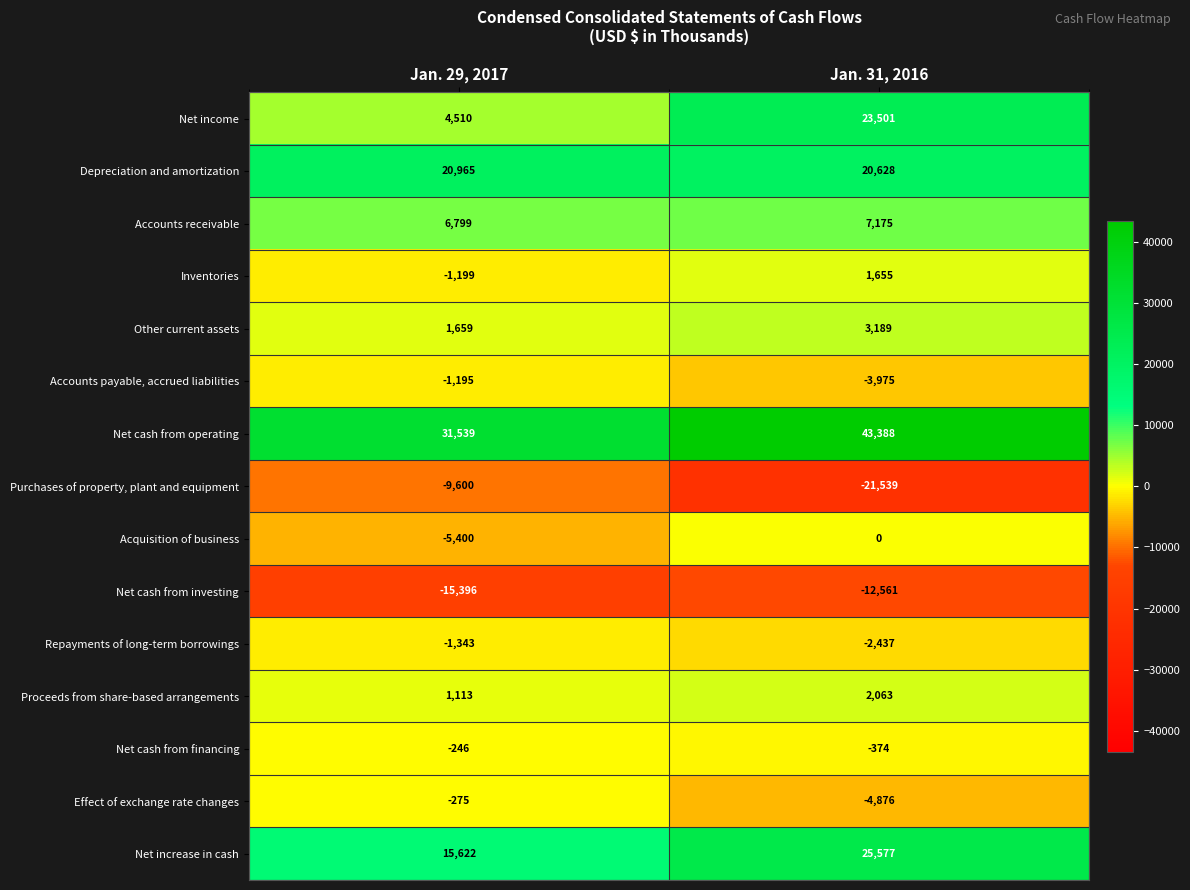

The value of Accounts receivable at Jan. 31, 2016 is 11919. True or false?

False